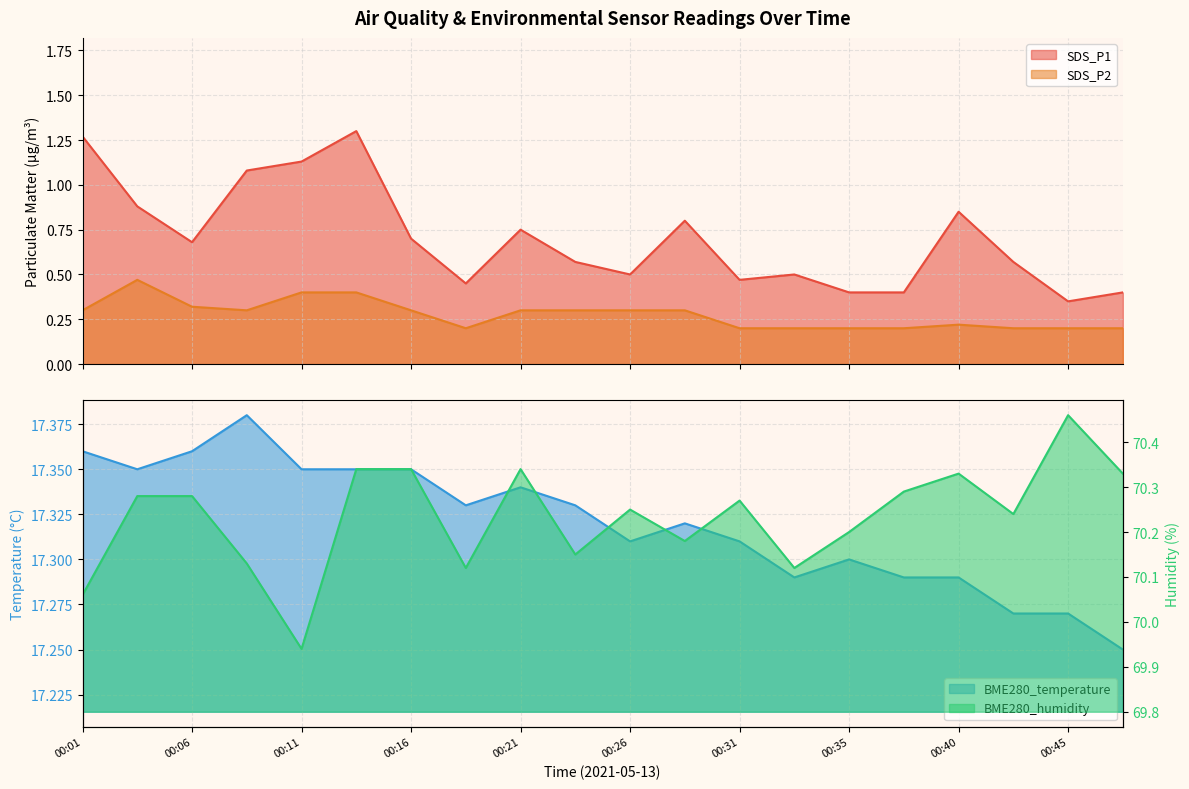

The value of SDS_P1 at 00:28 is 0.8. True or false?

True